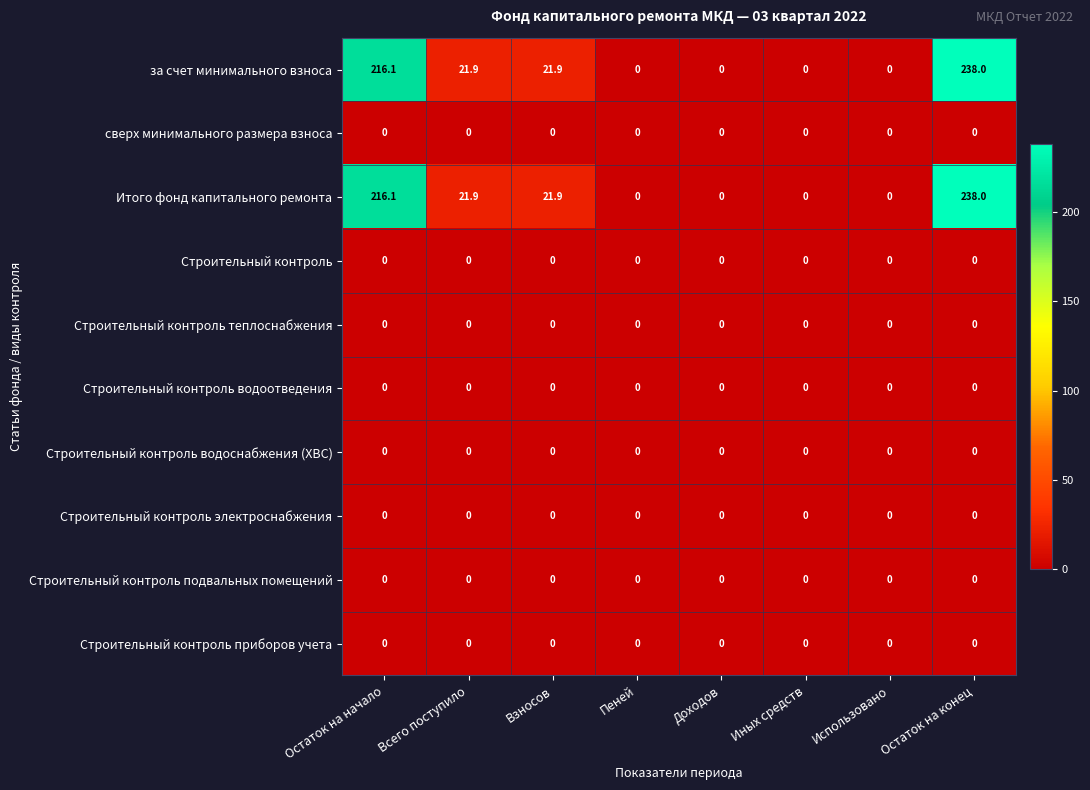

At how many categories does at least one series exceed 152?

2